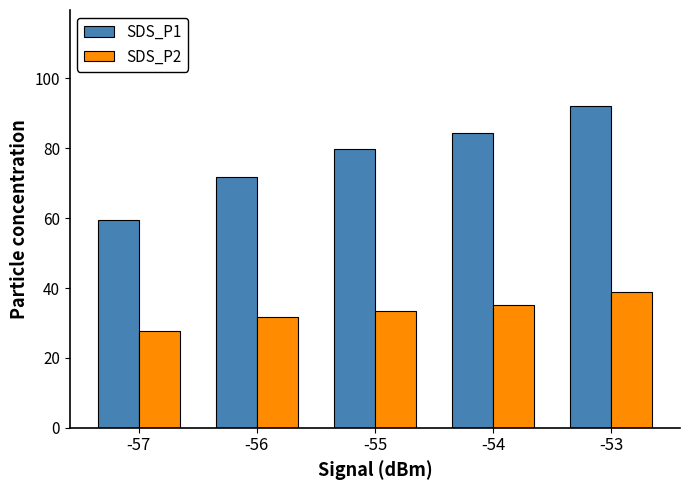

What are all the series names shown in the legend?

SDS_P1, SDS_P2